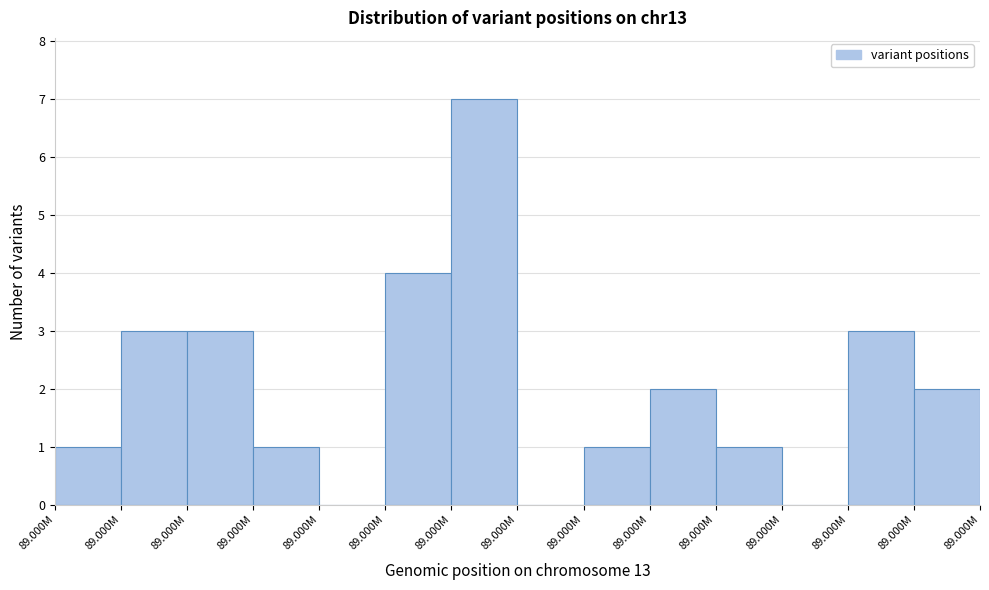

Are the bars horizontal?

No